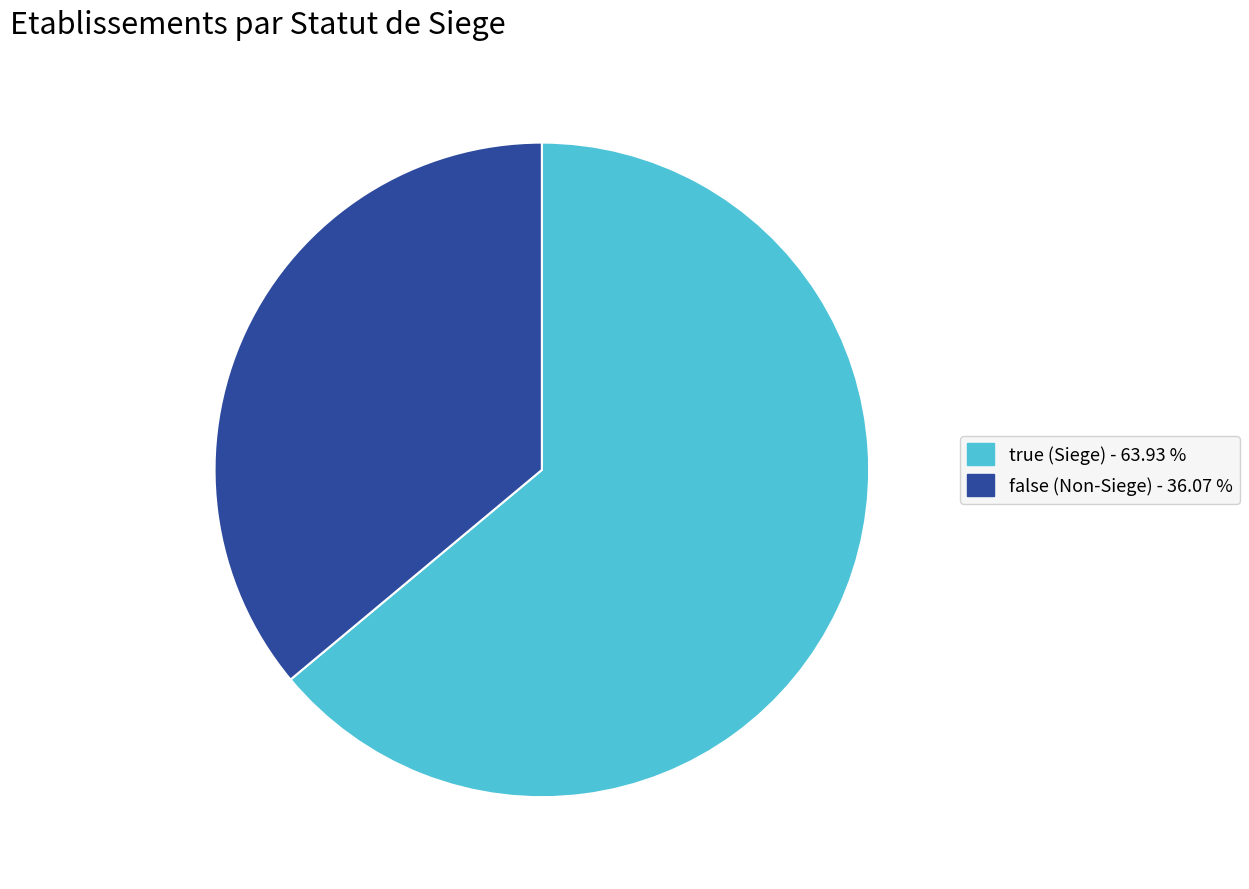

True or false: true accounts for 72% of the total.

False